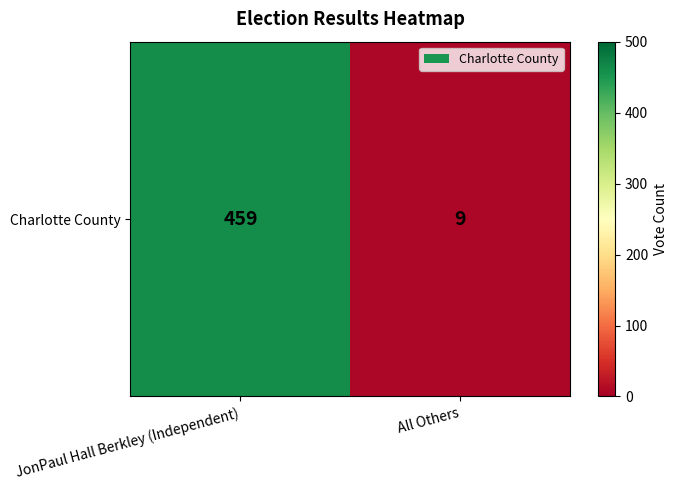

List the labels in order of value, largest first.

JonPaul Hall Berkley (Independent), All Others